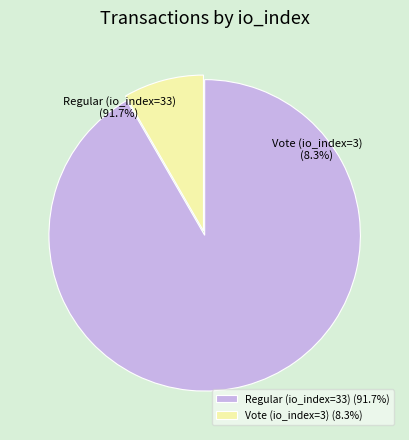

Between Vote (io_index=3) and Regular (io_index=33), which is larger?

Regular (io_index=33)